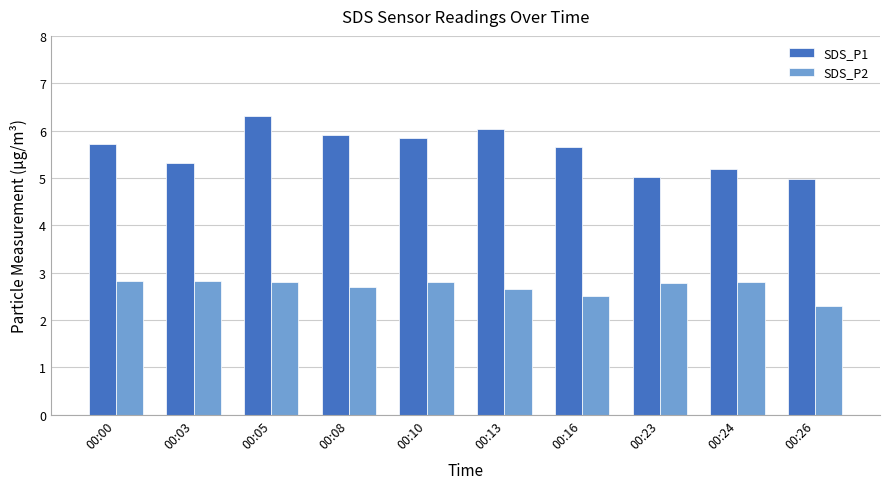

List the series in order of their overall mean, lowest first.

SDS_P2, SDS_P1